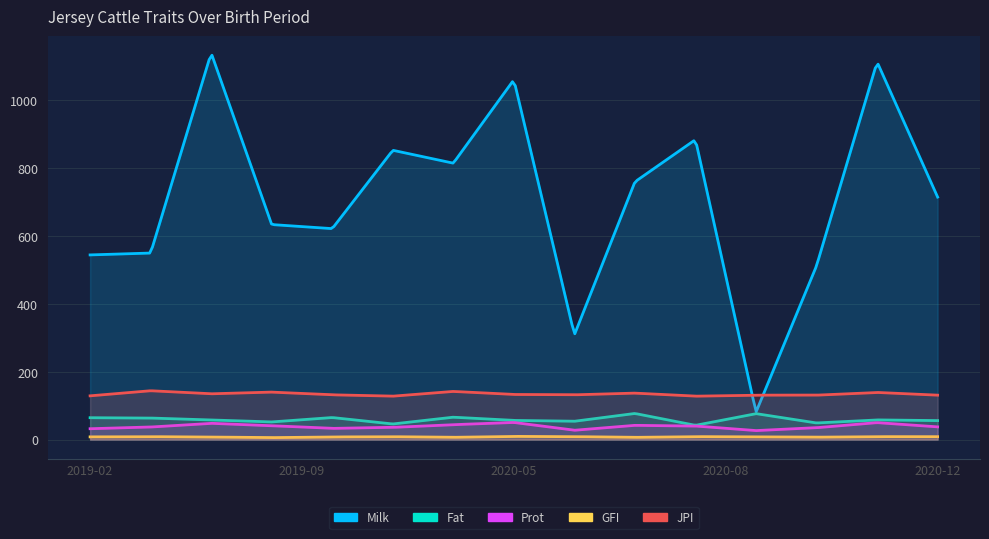

Which label corresponds to the smallest value in the chart?

2019-08